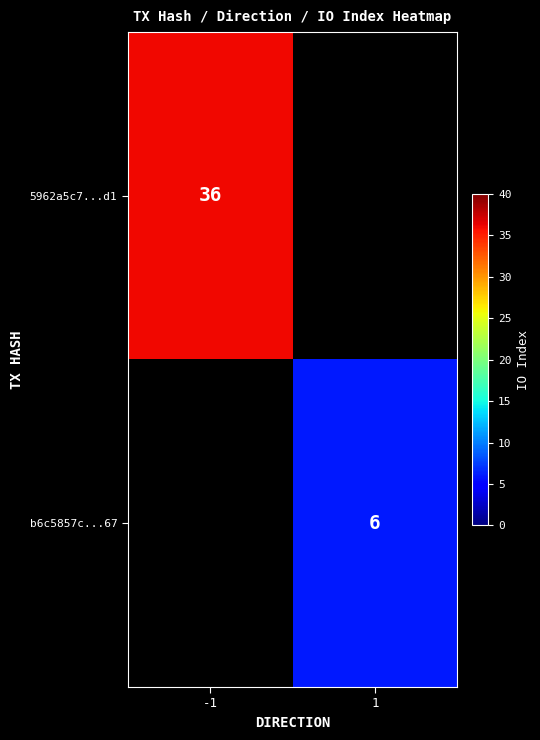

Which has a higher value, 1 or -1?

-1